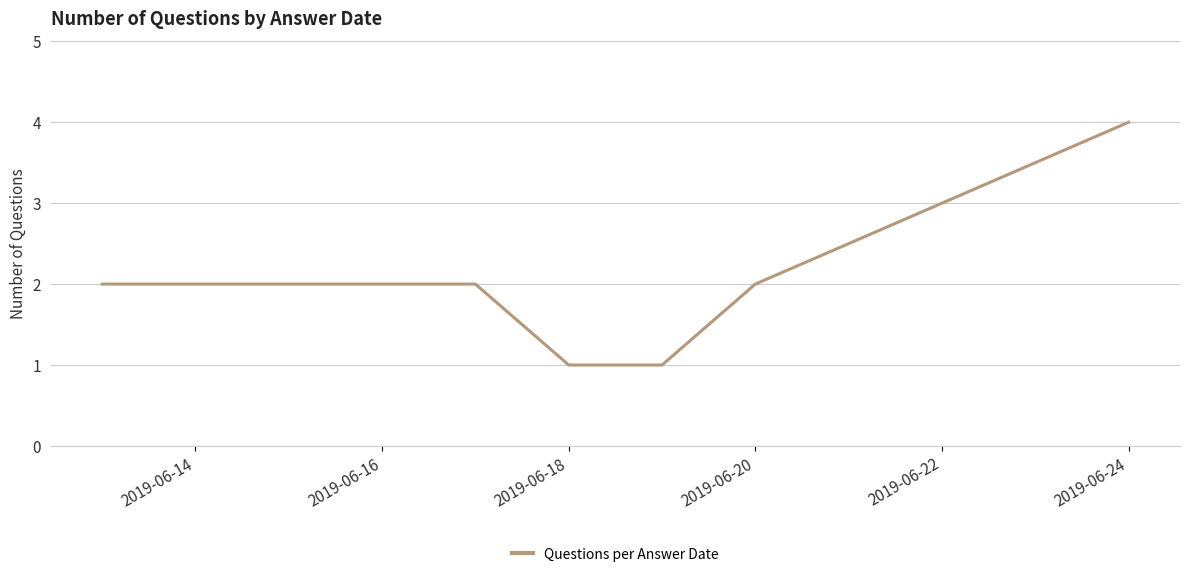

Reading left to right, what are all the values shown in this chart?

2	2	1	1	2	4